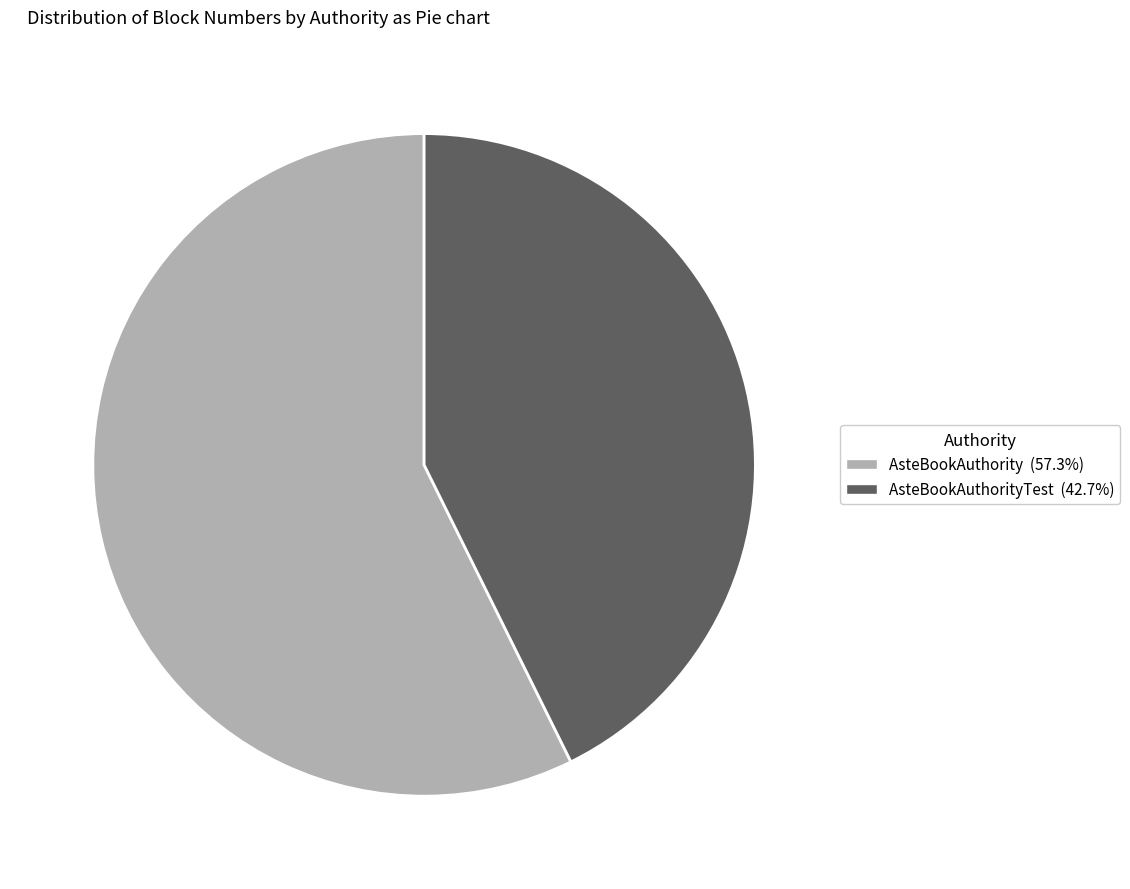

Rank the categories by value from lowest to highest.

AsteBookAuthorityTest, AsteBookAuthority